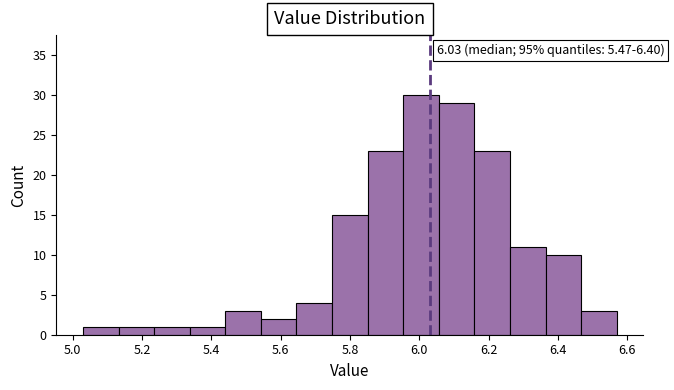

Which range on the x-axis has the tallest bar?

5.96 to 6.06